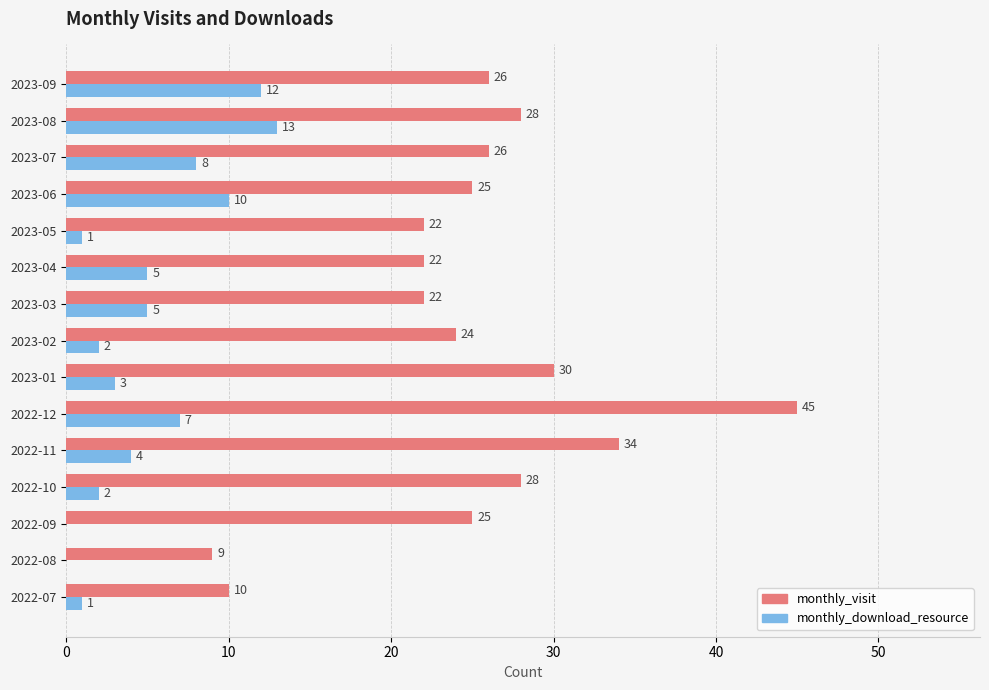

Which series changed the most between 2022-09 and 2023-09?

monthly_download_resource